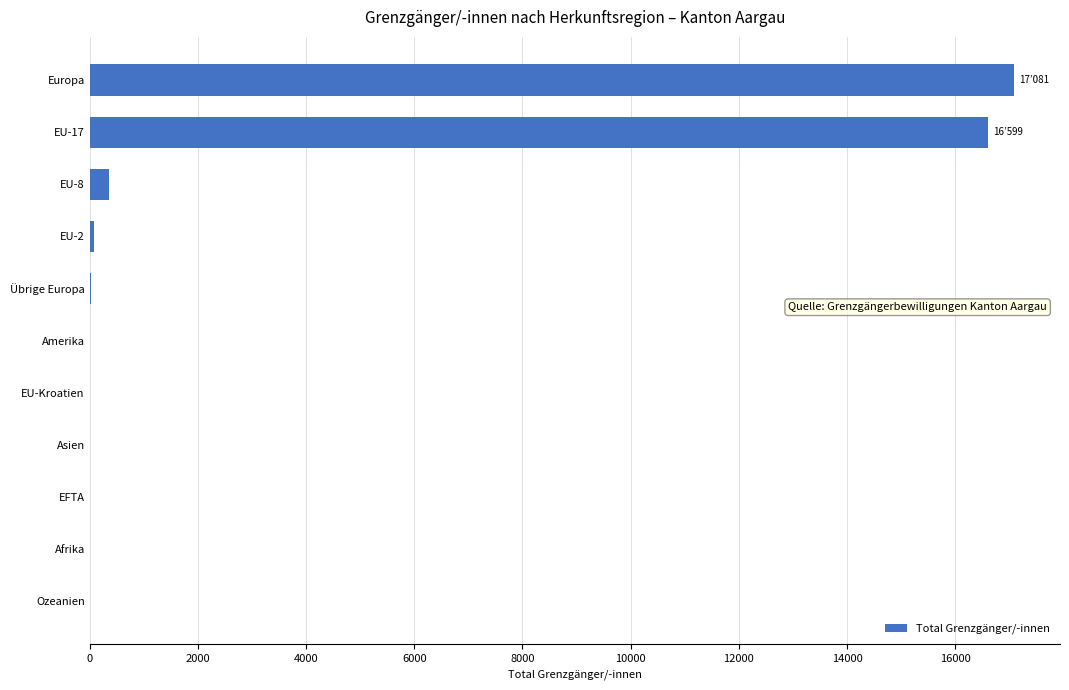

Are the bars horizontal?

Yes